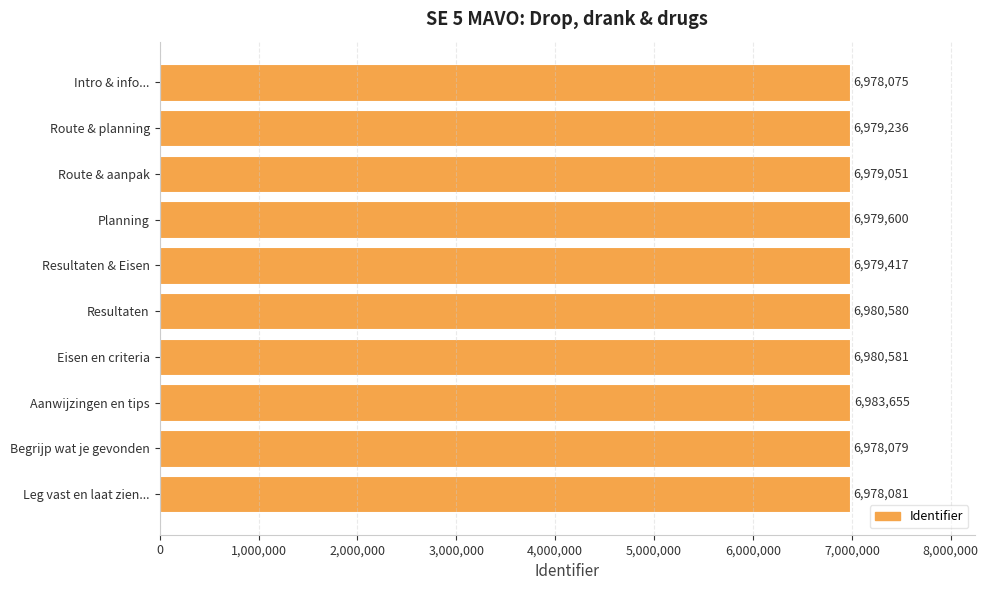

Is it true that the value at Resultaten & Eisen is 12343211?

False